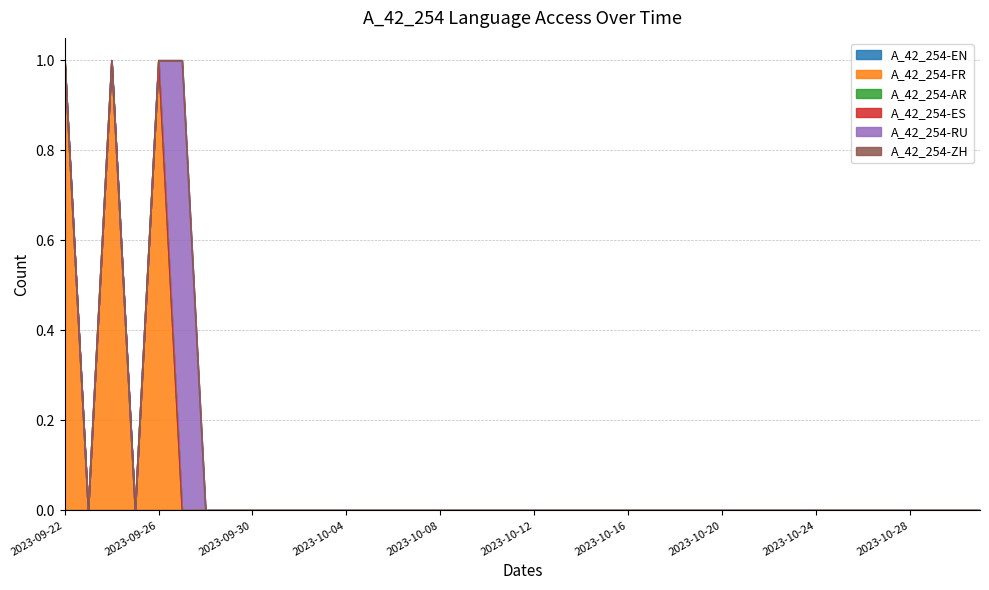

The A_42_254-RU series shows 0 at 2023-10-04. True or false?

True